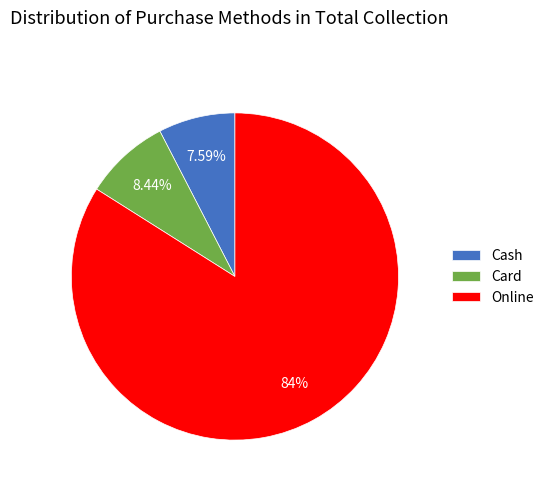

The Cash slice represents 8% of the pie. True or false?

True